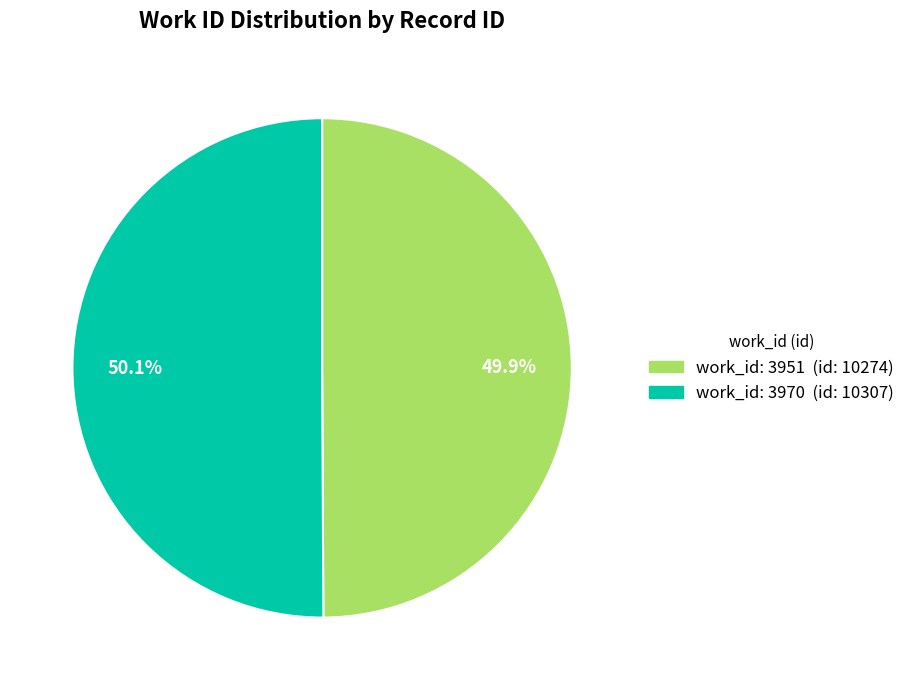

Is there a majority slice in this chart?

Yes